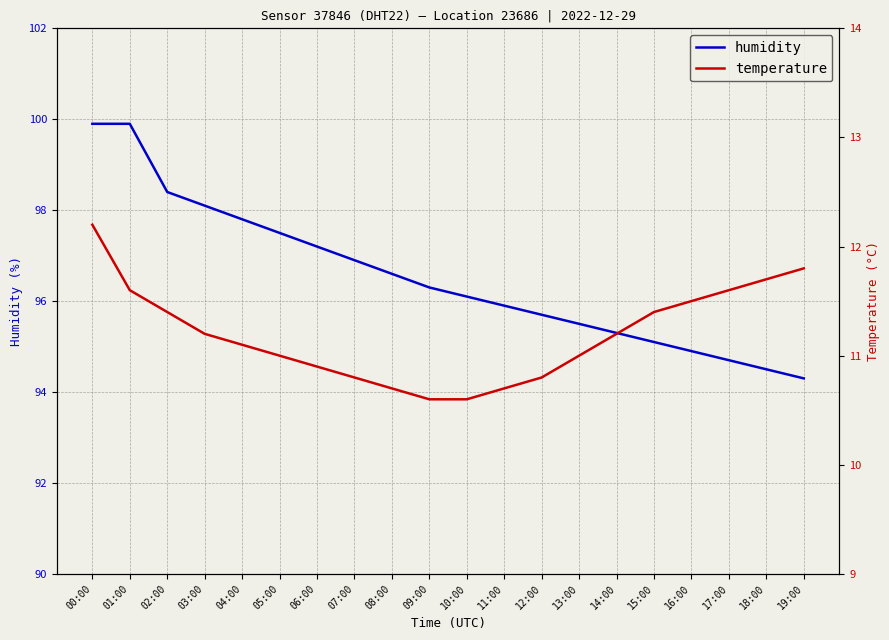

What is the label of the 4th point from the left?

03:00